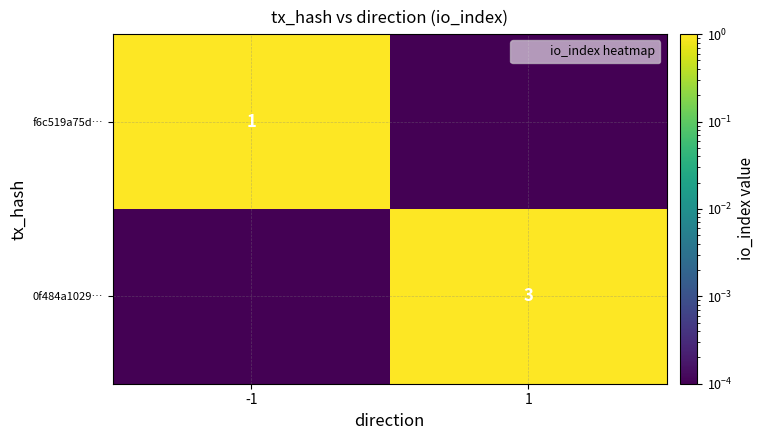

The f6c519a75d… series shows 1.6 at -1. True or false?

False